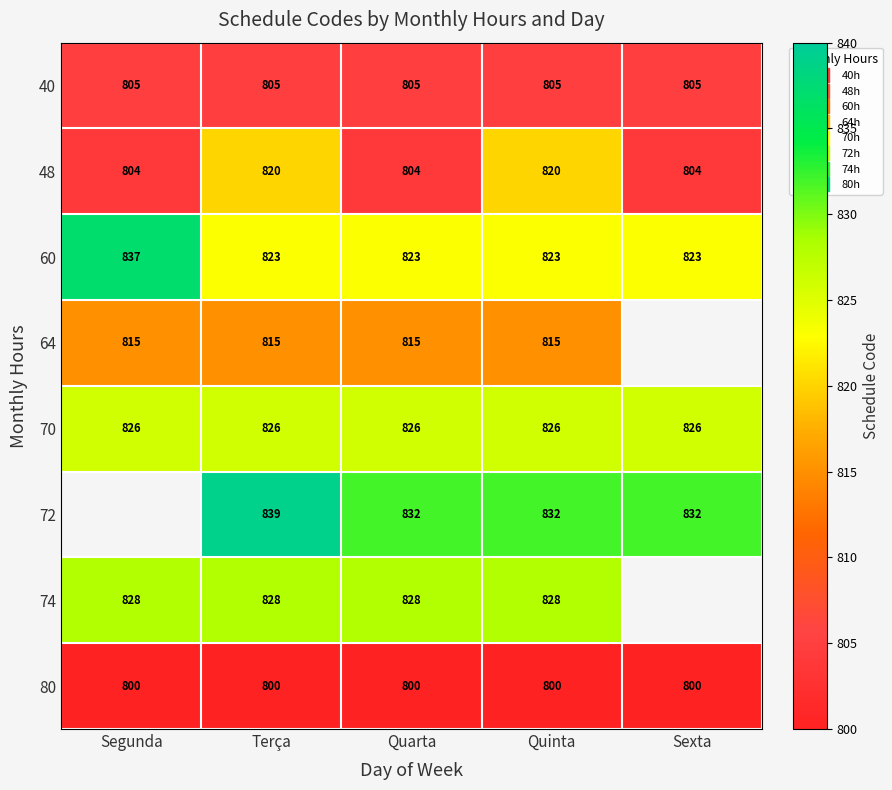

Rank the categories by 74 value from lowest to highest.

Segunda, Terça, Quarta, Quinta, Sexta